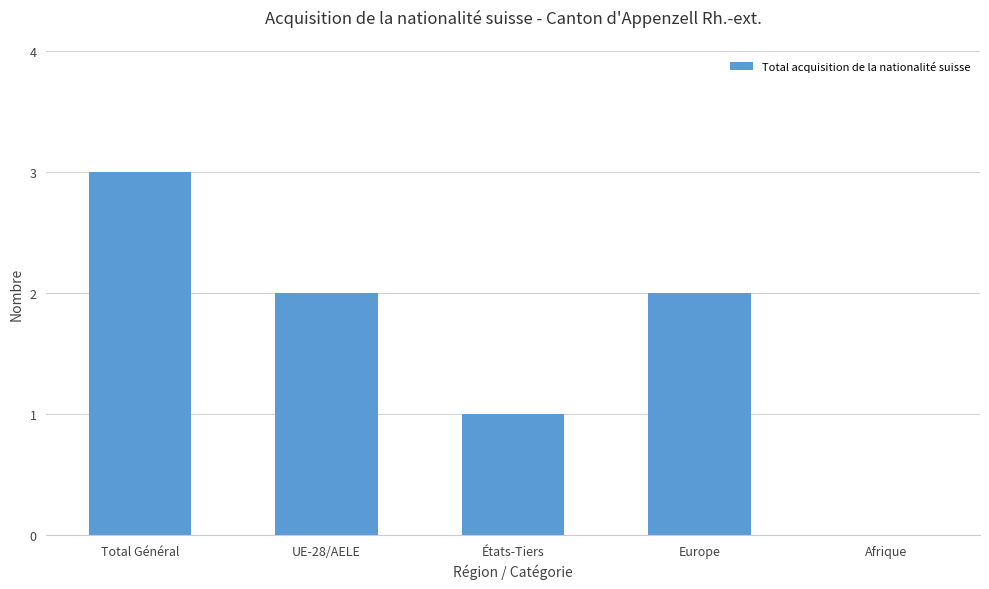

Which category has the highest value across all series?

Total Général